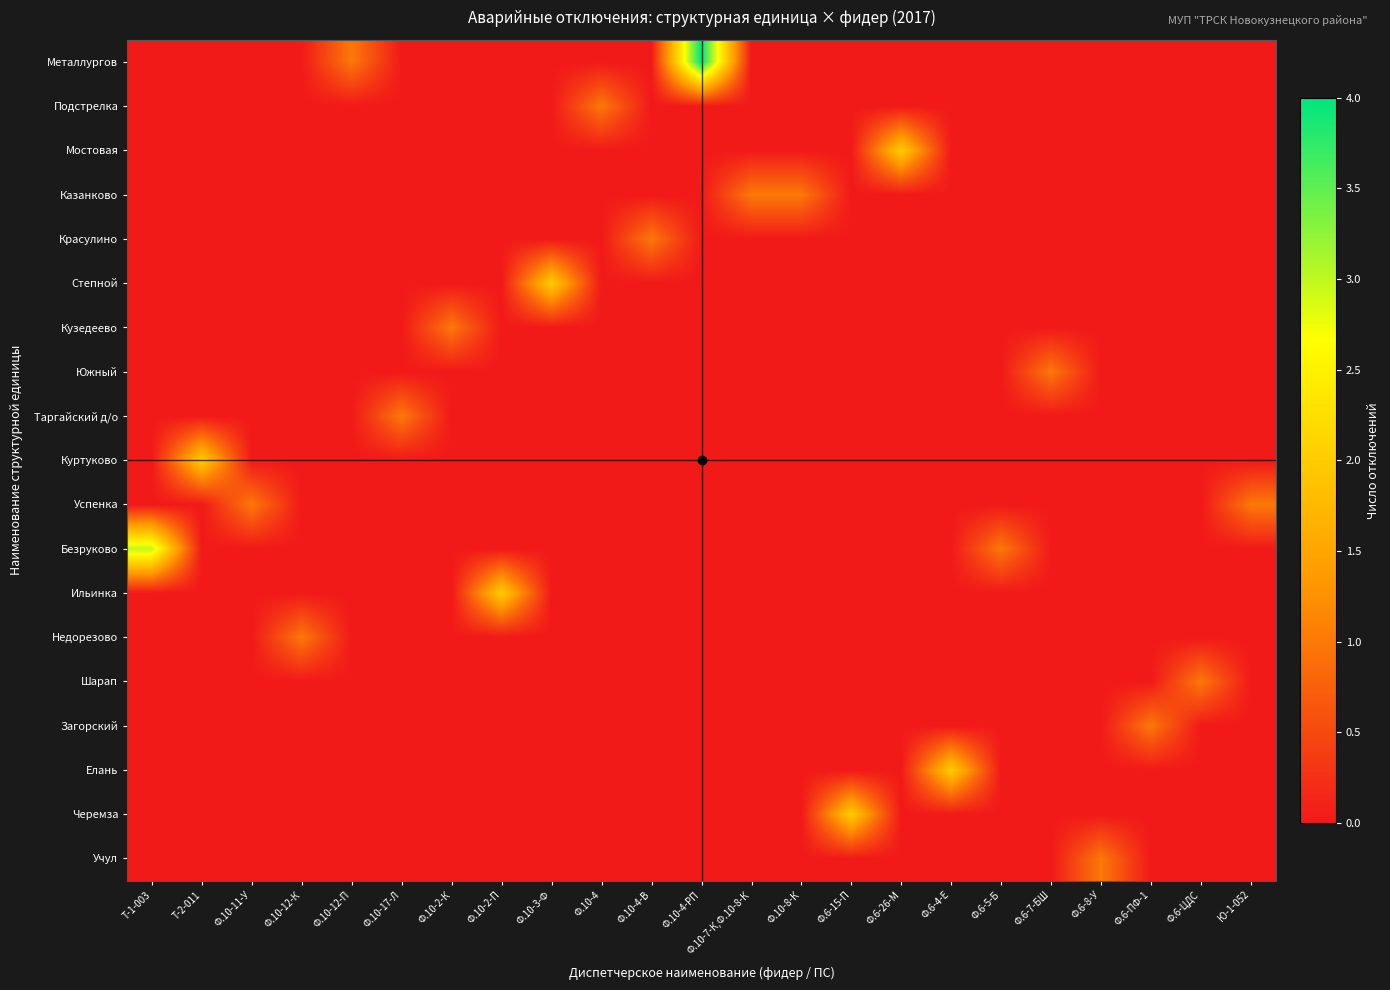

At how many categories does at least one series exceed 2?

2